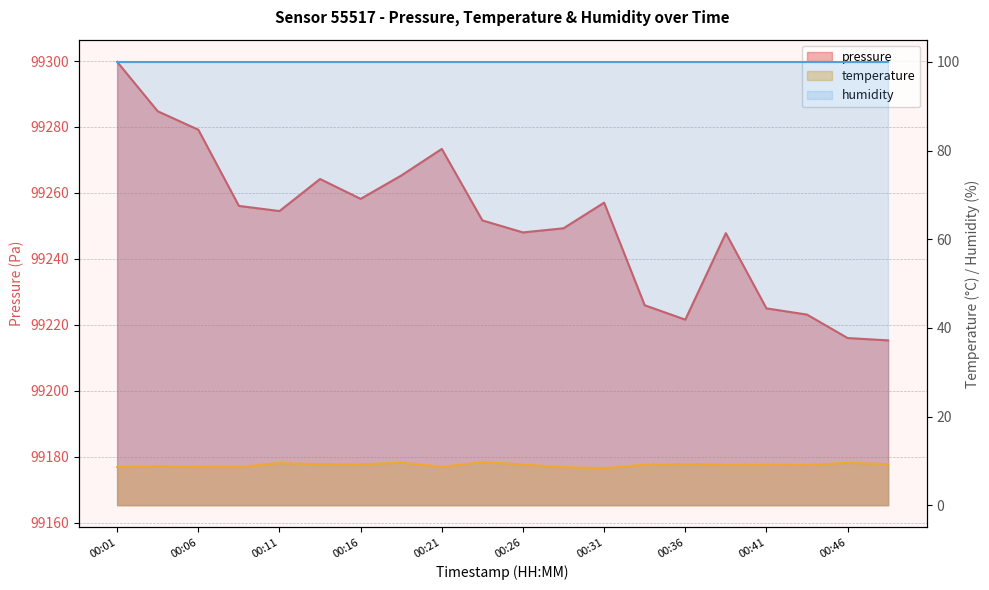

True or false: temperature and pressure intersect in this chart.

False